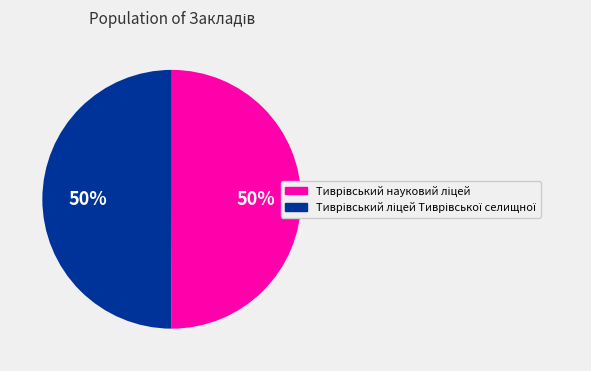

To the nearest percent, what is the average slice percentage?

50%